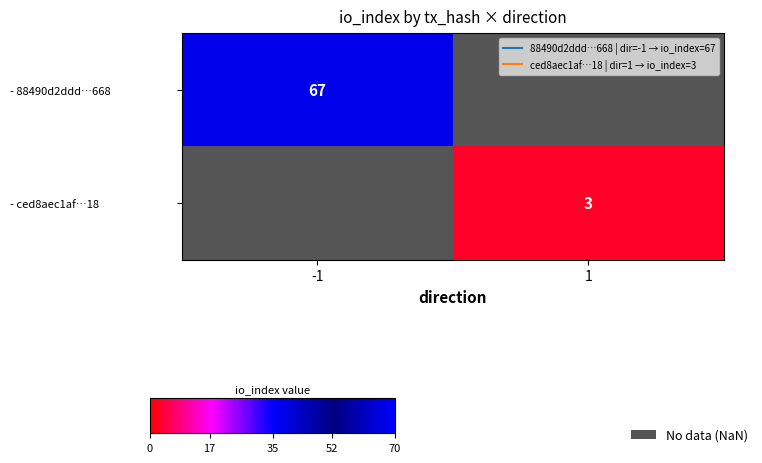

List the series in order of their peak value, highest first.

- 88490d2ddd…668, - ced8aec1af…18